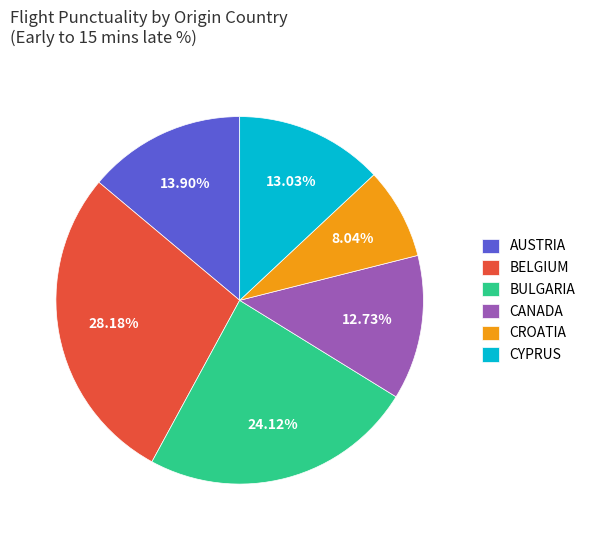

Does CROATIA account for over 50% of the chart?

No